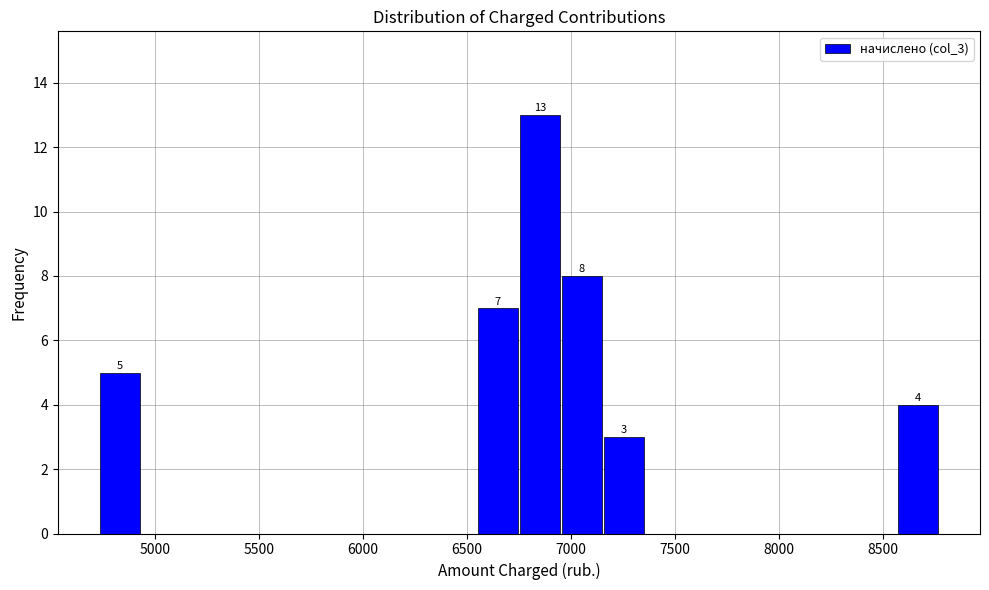

Over which range of the x-axis is the bar tallest?

6750 to 6950